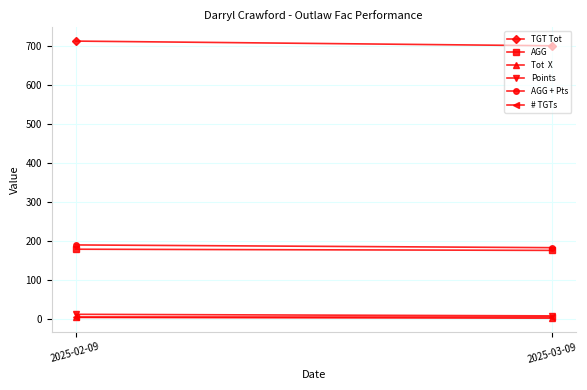

Which series has the largest range (max minus min)?

TGT Tot